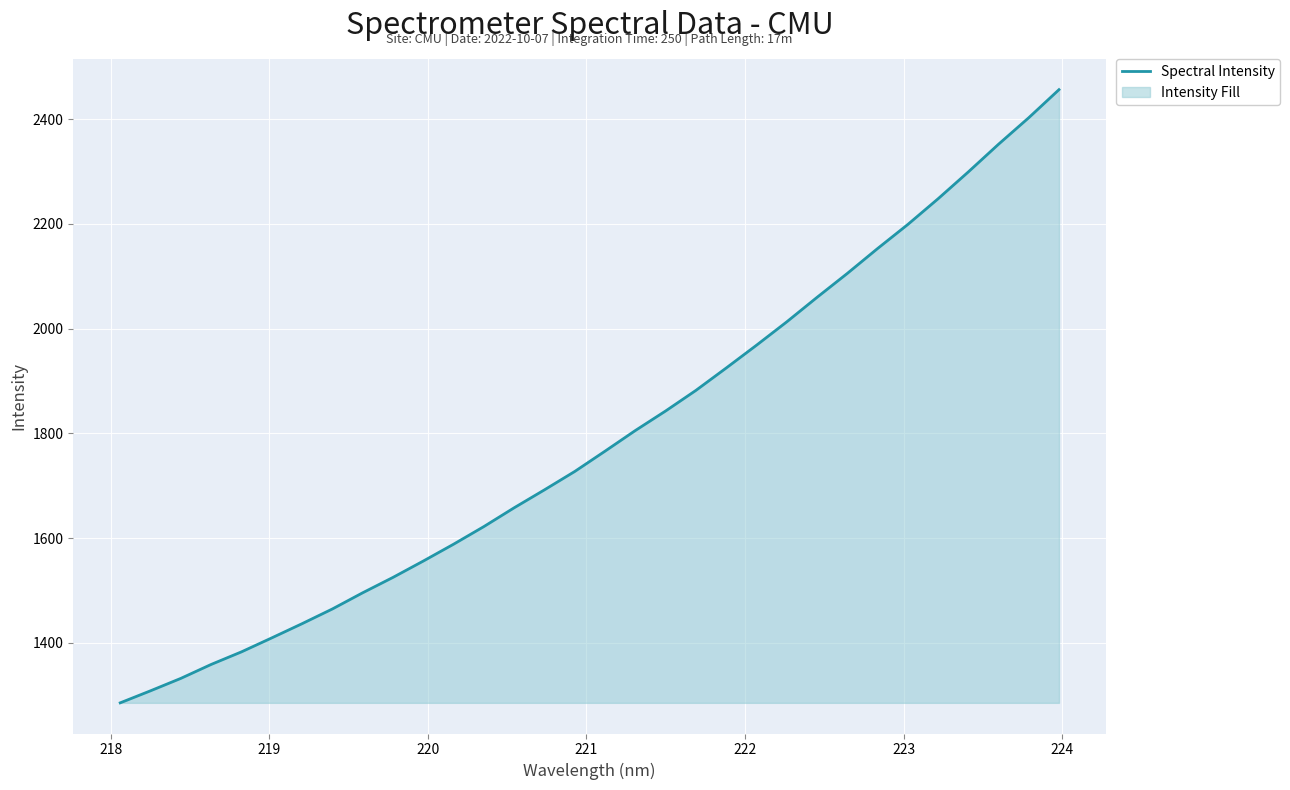

What is the smallest value displayed?

1285.4